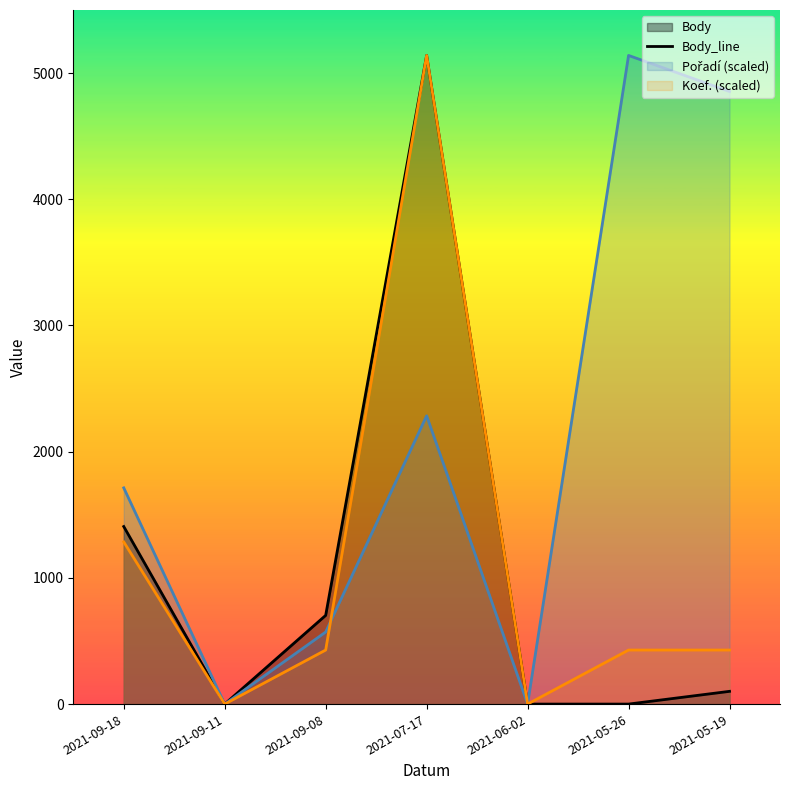

Is it true that the value at 2021-07-17 is 5140?

True